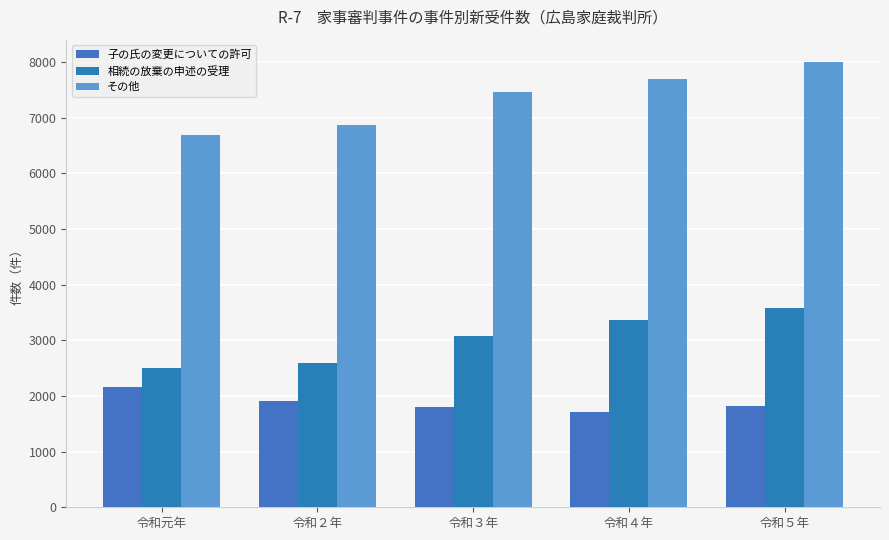

What is the difference between the maximum and minimum values in the その他 series?

1317